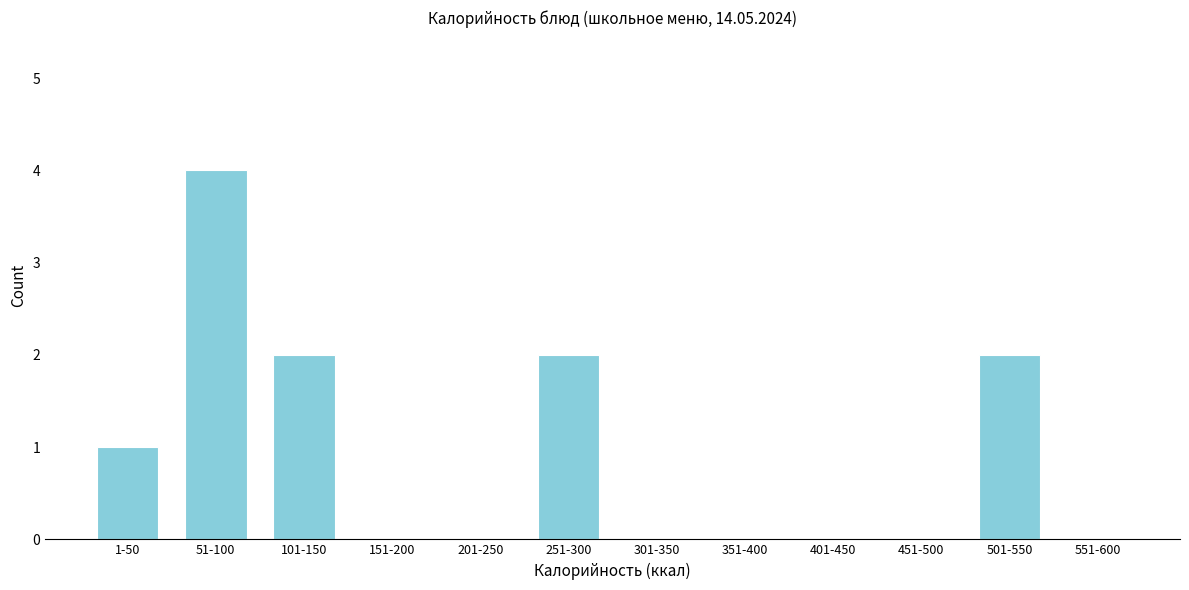

Reading left to right, list all the values displayed in this chart.

1-50=1	51-100=4	101-150=2	151-200=0	201-250=0	251-300=2	301-350=0	351-400=0	401-450=0	451-500=0	501-550=2	551-600=0